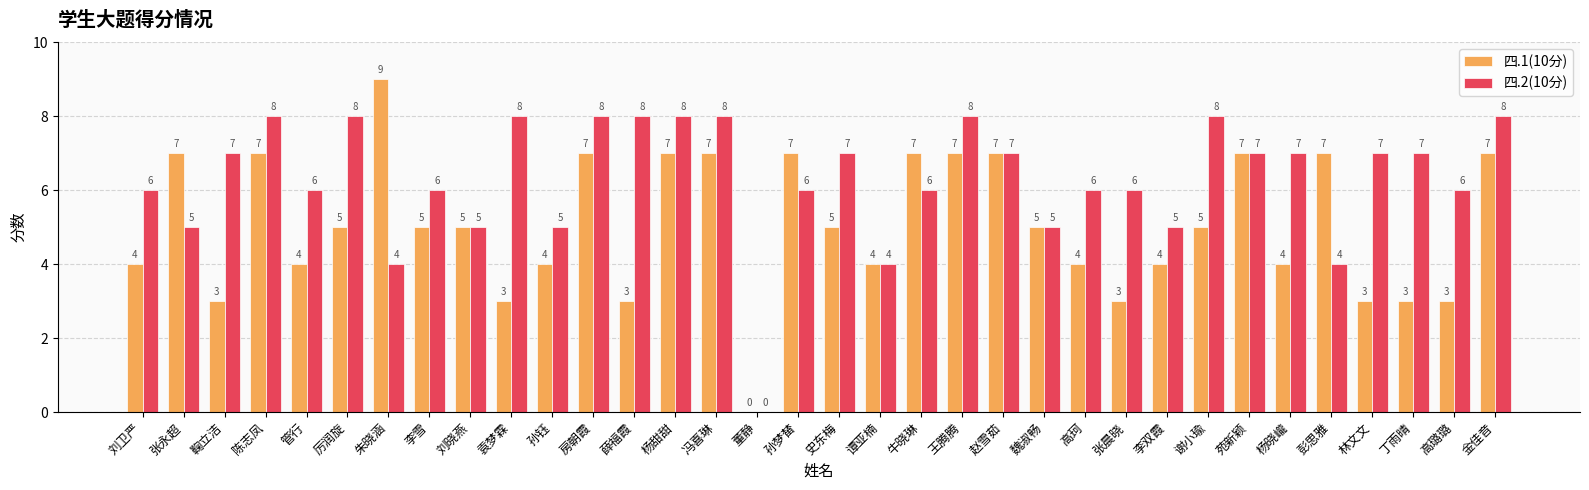

Reading left to right, extract all data points from this chart.

四.1(10分): 刘卫严=4	张永超=7	鞠立洁=3	陈志凤=7	管行=4	厉润旋=5	朱晓涵=9	李雪=5	刘晓燕=5	袁梦霖=3	孙钰=4	房朝霞=7	薛福霞=3	杨甜甜=7	冯喜琳=7	董静=0	孙梦榃=7	史东梅=5	谭亚楠=4	牛晓琳=7	王腾腾=7	赵雪茹=7	魏淑畅=5	高珂=4	张晨晓=3	李双霞=4	谢小瑜=5	苑新颖=7	杨晓巄=4	彭思雅=7	林文文=3	丁雨晴=3	高璐璐=3	金佳音=7
四.2(10分): 刘卫严=6	张永超=5	鞠立洁=7	陈志凤=8	管行=6	厉润旋=8	朱晓涵=4	李雪=6	刘晓燕=5	袁梦霖=8	孙钰=5	房朝霞=8	薛福霞=8	杨甜甜=8	冯喜琳=8	董静=0	孙梦榃=6	史东梅=7	谭亚楠=4	牛晓琳=6	王腾腾=8	赵雪茹=7	魏淑畅=5	高珂=6	张晨晓=6	李双霞=5	谢小瑜=8	苑新颖=7	杨晓巄=7	彭思雅=4	林文文=7	丁雨晴=7	高璐璐=6	金佳音=8